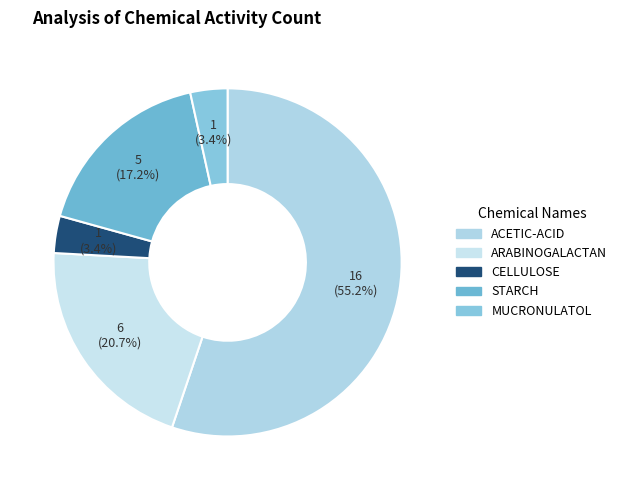

How many segments does this pie chart have?

5